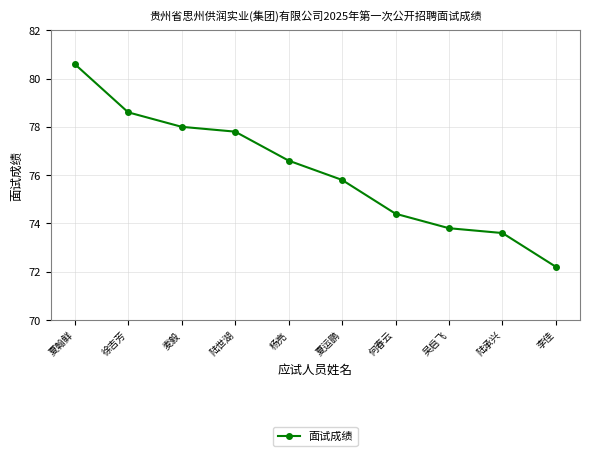

At which category does the chart reach its peak across all series?

夏翰鲜